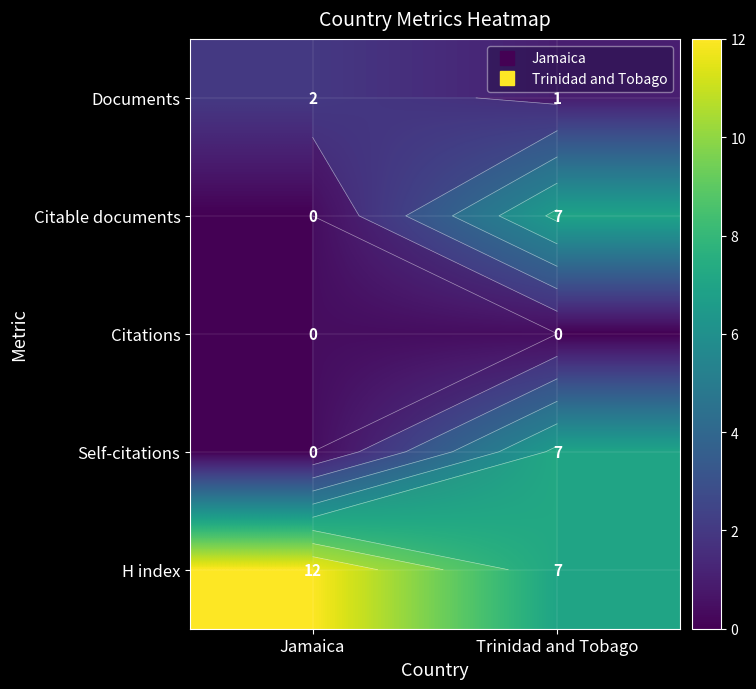

What is the difference between the Documents values at Jamaica and Trinidad and Tobago?

1